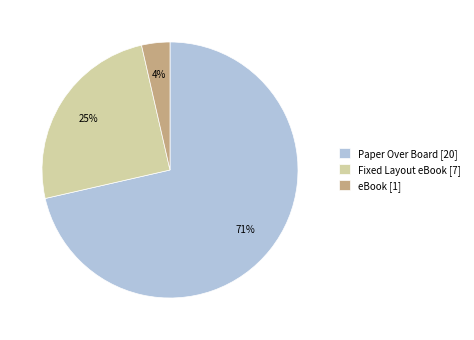

Do eBook [1] and Paper Over Board [20] together represent more than half of the pie?

Yes